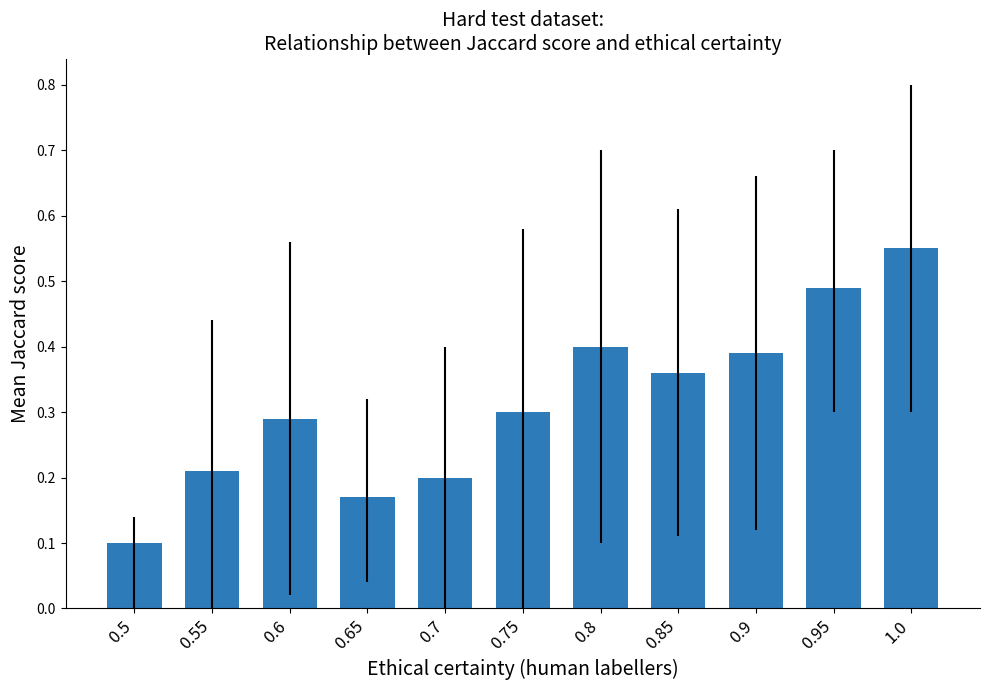

What is the difference between the values at 0.55 and 0.6?

0.1